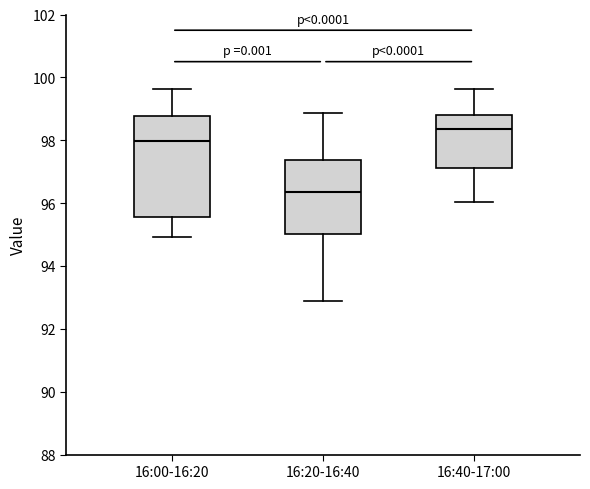

Reading left to right, transcribe this box plot: for each box, give where its median line is, the range the box spans, and where its two whiskers end, as read against the y-axis. The values are not printed on the chart, so give them approximately, as read against the axis.

16:00-16:20: median 98.0, box 95.6 to 98.8, whiskers 95.0 to 99.6
16:20-16:40: median 96.4, box 95.0 to 97.4, whiskers 93.0 to 98.8
16:40-17:00: median 98.4, box 97.2 to 98.8, whiskers 96.0 to 99.6